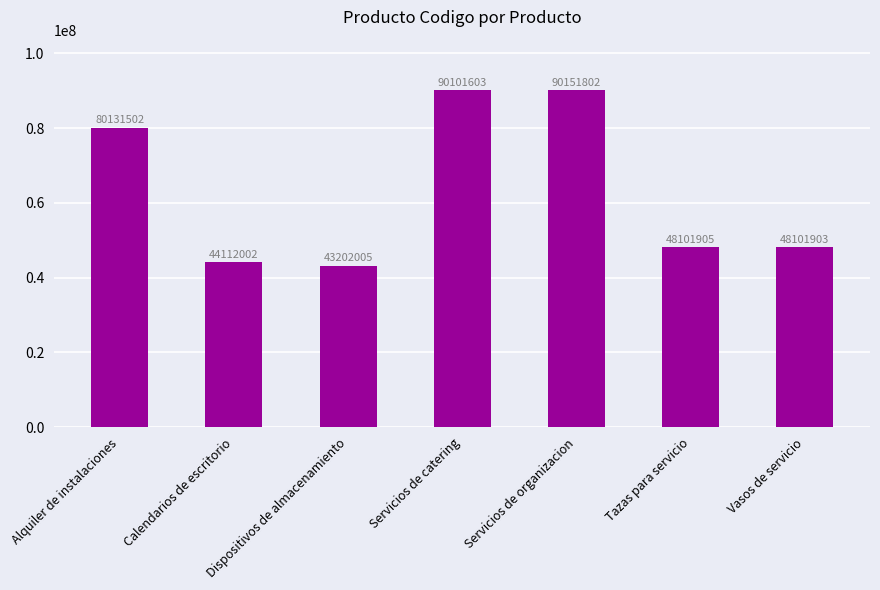

How many data points does each series have?

7